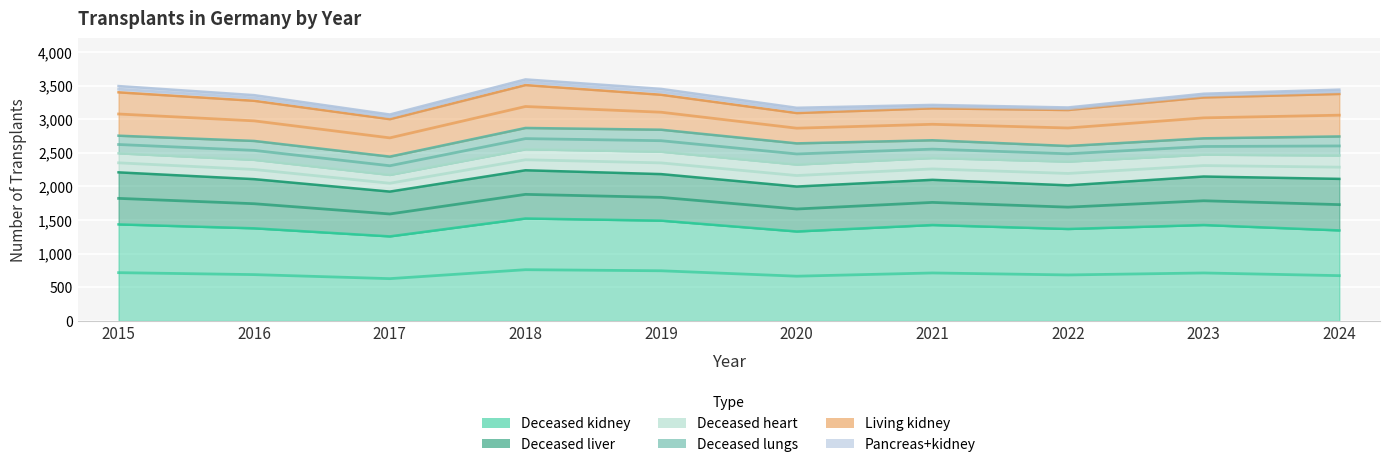

Reading right to left, what are all the values shown in this chart?

Deceased kidney: 2024=1346	2023=1426	2022=1367	2021=1426	2020=1330	2019=1491	2018=1523	2017=1257	2016=1377	2015=1435
Deceased liver: 2024=766	2023=721	2022=649	2021=672	2020=668	2019=692	2018=717	2017=666	2016=731	2015=774
Deceased heart: 2024=348	2023=325	2022=353	2021=324	2020=327	2019=333	2018=312	2017=248	2016=287	2015=283
Deceased lungs: 2024=283	2023=243	2022=232	2021=264	2020=315	2019=327	2018=317	2017=272	2016=281	2015=262
Living kidney: 2024=632	2023=608	2022=535	2021=475	2020=451	2019=520	2018=638	2017=557	2016=597	2015=645
Pancreas+kidney: 2024=64	2023=55	2022=38	2021=51	2020=78	2019=87	2018=84	2017=69	2016=84	2015=93